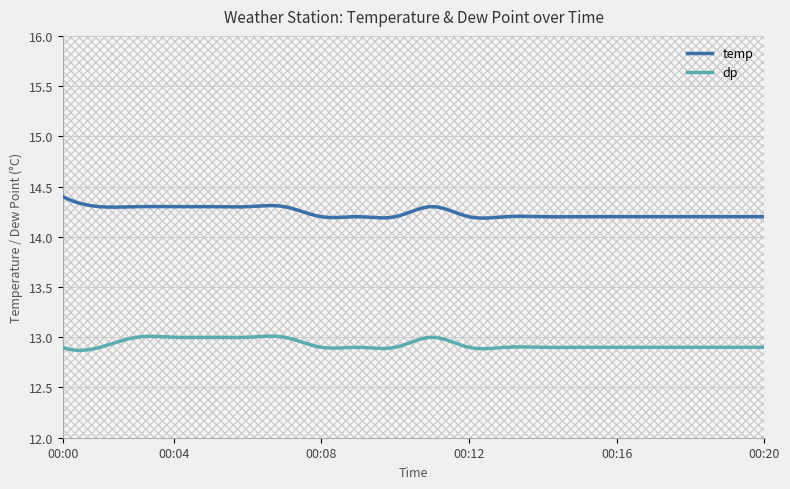

True or false: dp and temp cross at least once.

False